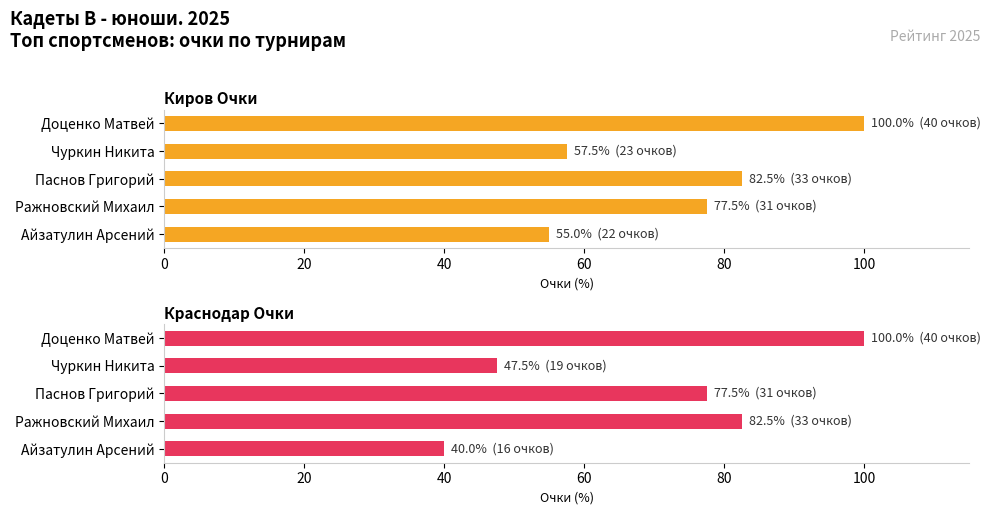

What is the lowest value of the Краснодар Очки series?

40.0